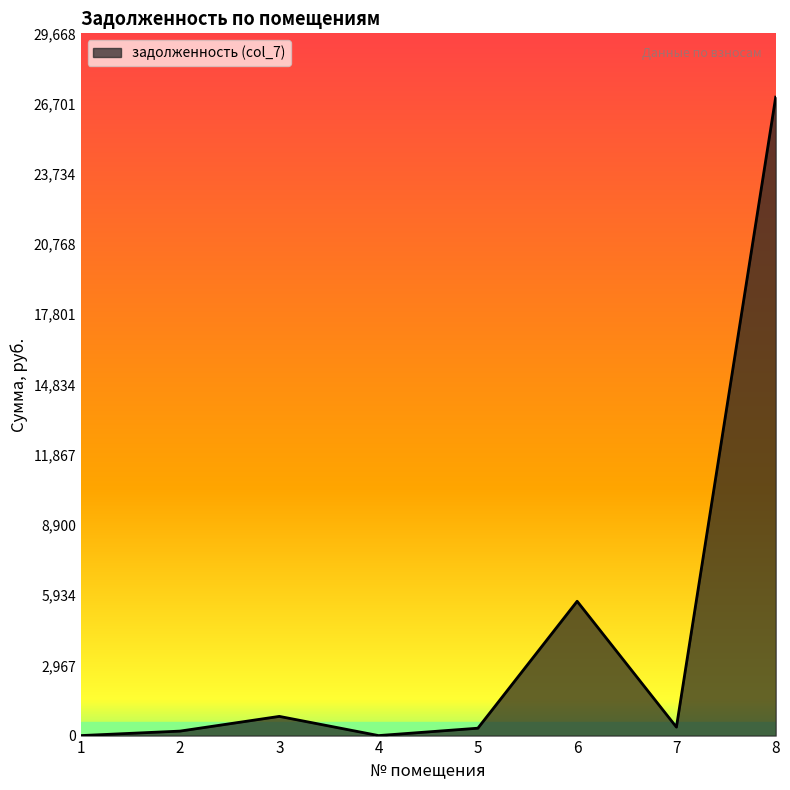

What is the sum of all values?

34314.7